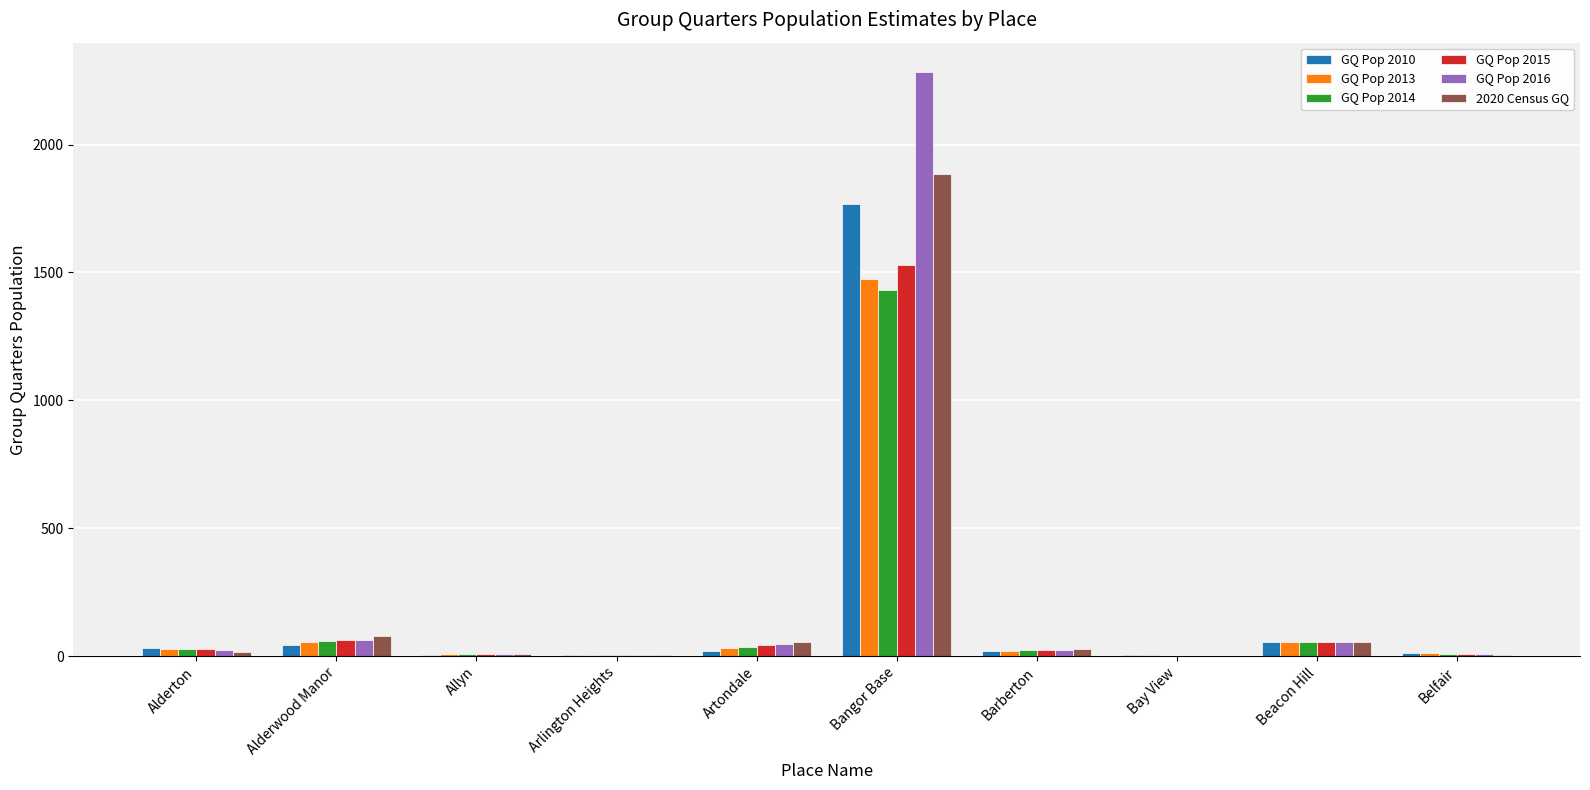

What is the sum of the GQ Pop 2013 values at Barberton and Artondale?

55.1